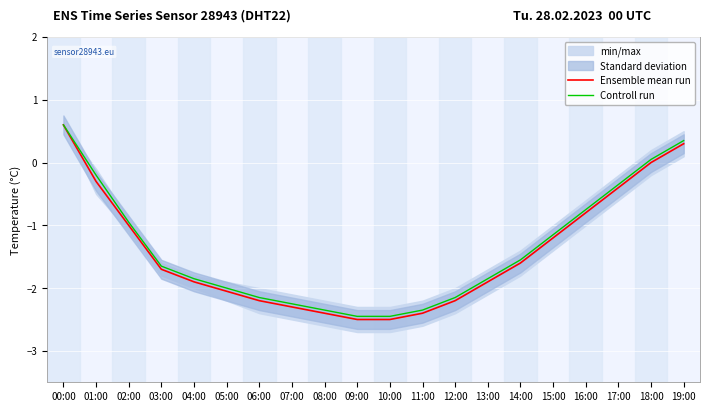

Where is Controll run nearest to the value 0?

18:00